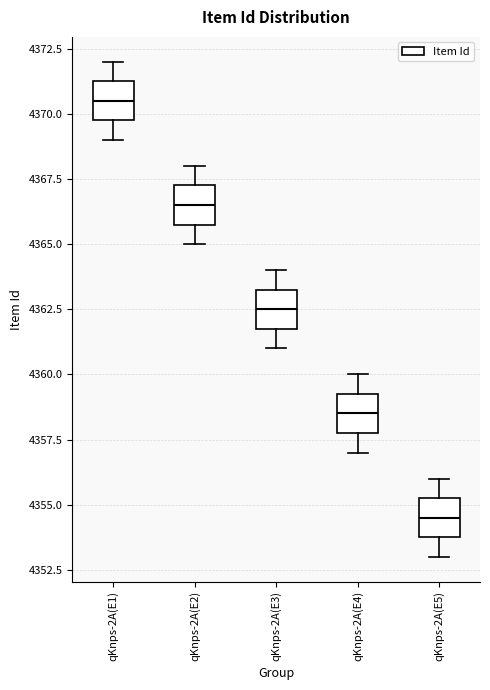

Reading left to right, transcribe this box plot: for each box, give where its median line is, the range the box spans, and where its two whiskers end, as read against the y-axis. The values are not printed on the chart, so give them approximately, as read against the axis.

qKnps-2A(E1): median 4370.5, box 4370.0 to 4371.5, whiskers 4369.0 to 4372.0
qKnps-2A(E2): median 4366.5, box 4366.0 to 4367.5, whiskers 4365.0 to 4368.0
qKnps-2A(E3): median 4362.5, box 4362.0 to 4363.5, whiskers 4361.0 to 4364.0
qKnps-2A(E4): median 4358.5, box 4358.0 to 4359.5, whiskers 4357.0 to 4360.0
qKnps-2A(E5): median 4354.5, box 4354.0 to 4355.5, whiskers 4353.0 to 4356.0